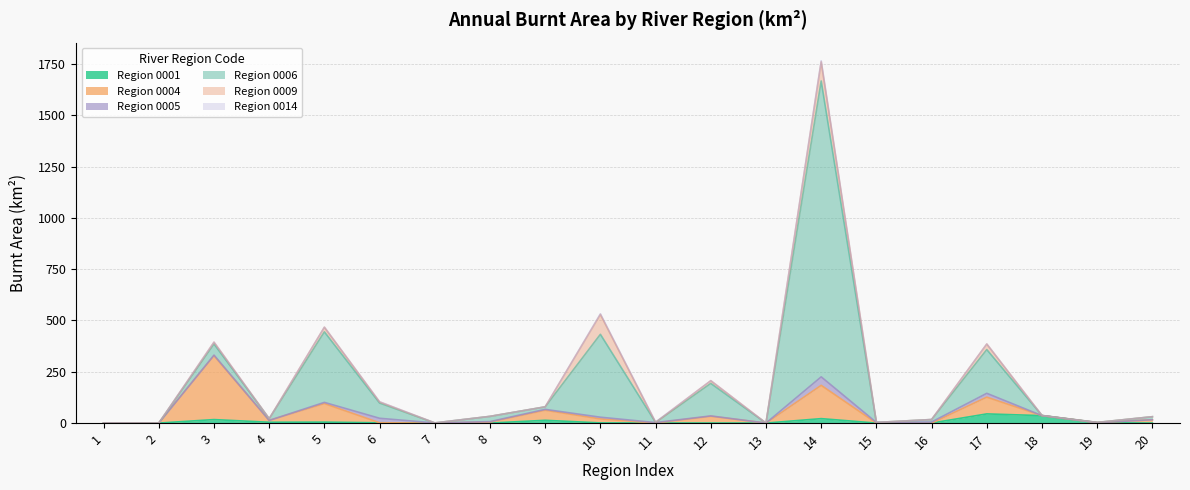

What is the sum of the 0004 values at 8 and 14?

188.7